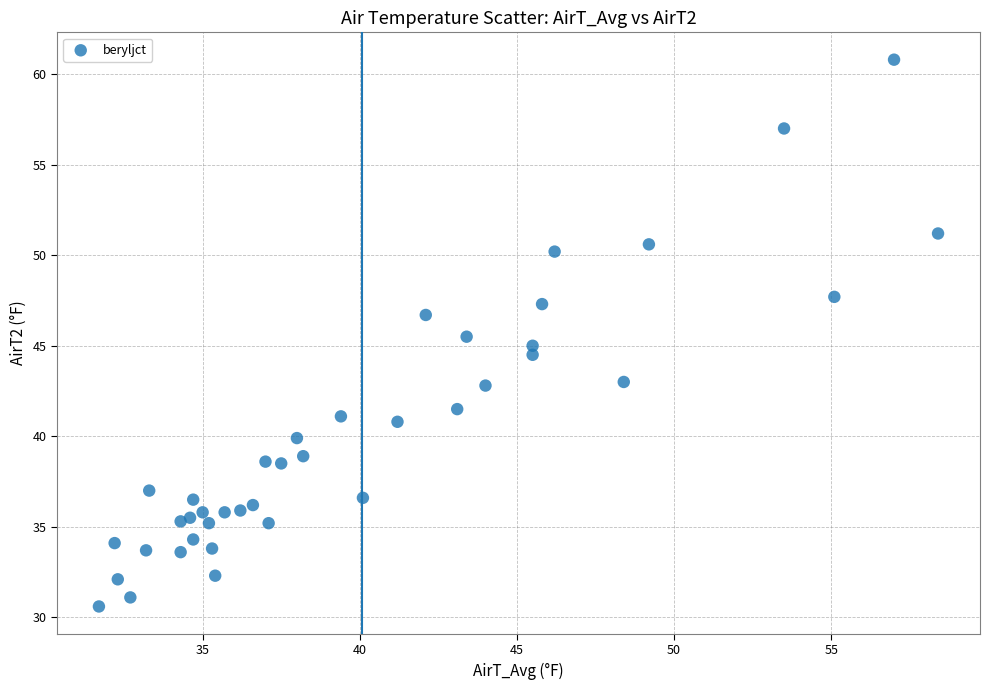

What is the range of X values (max minus min)?

26.7